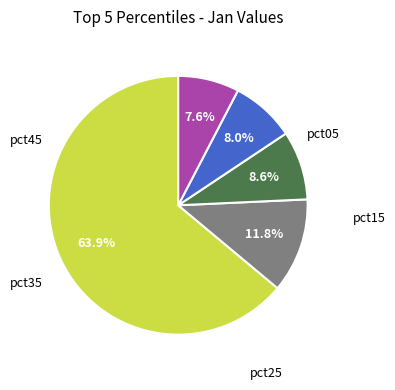

Is there a majority slice in this chart?

Yes